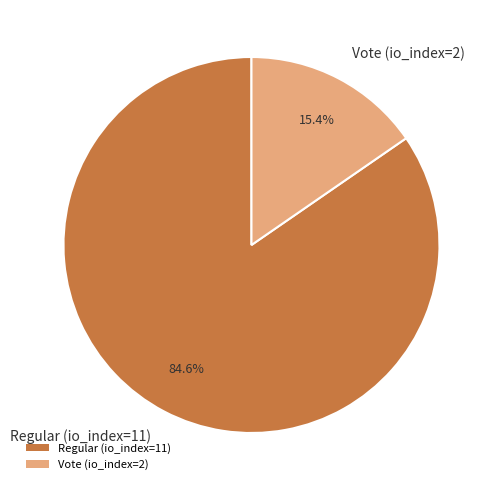

Is the sum of Regular (io_index=11) and Vote (io_index=2) greater than half?

Yes